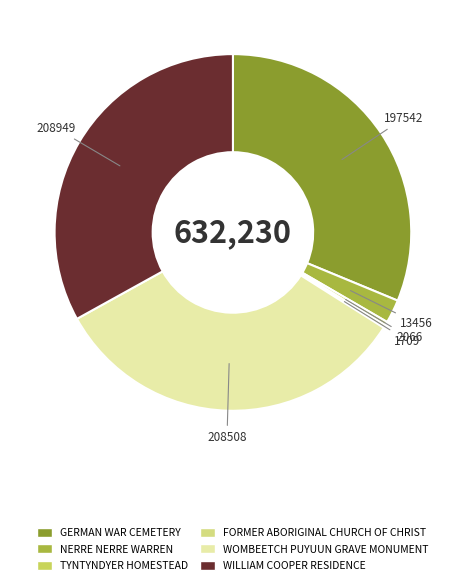

The NERRE NERRE WARREN slice represents 2% of the pie. True or false?

True